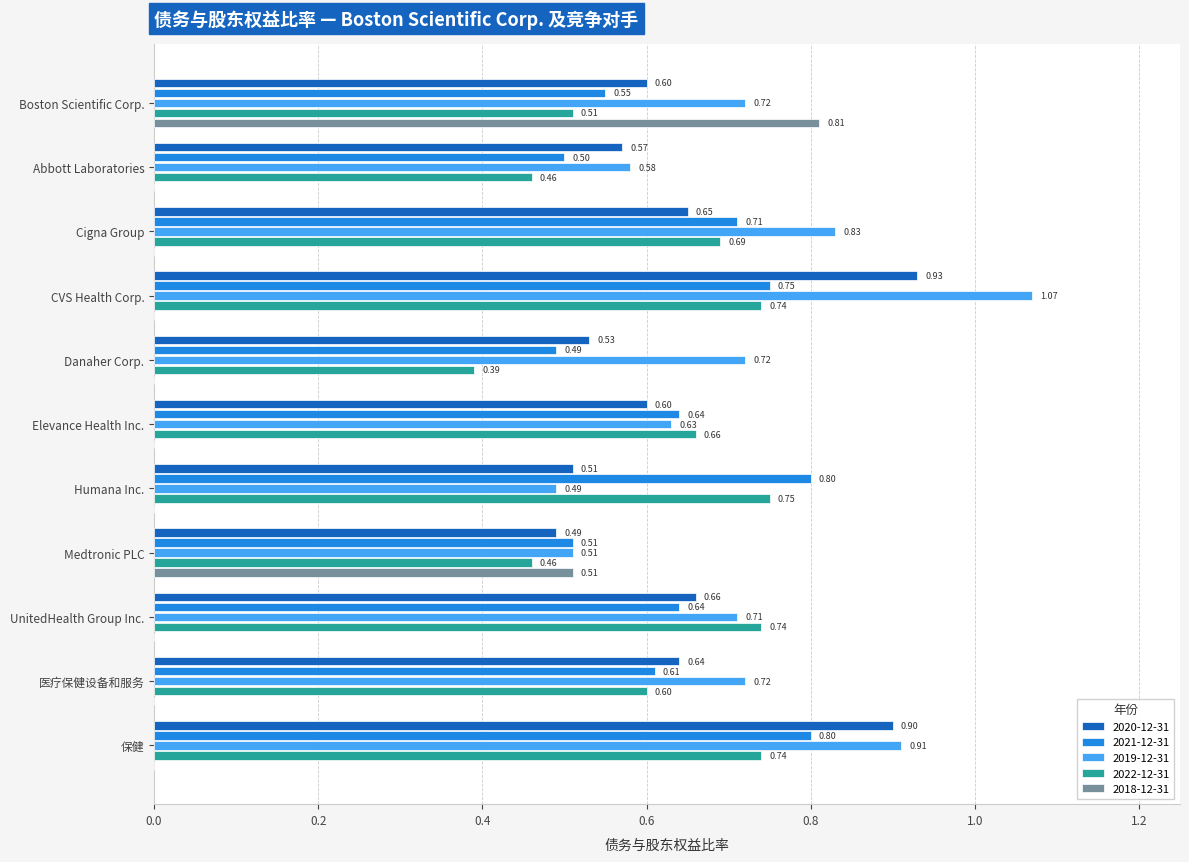

At which label does 2018-12-31 reach its peak?

Boston Scientific Corp.